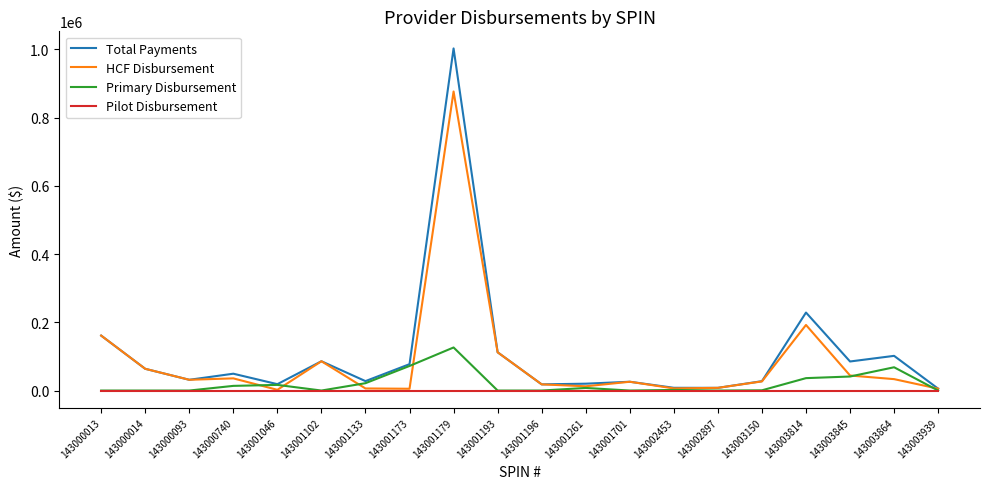

Which label corresponds to the largest value in the chart?

143001179